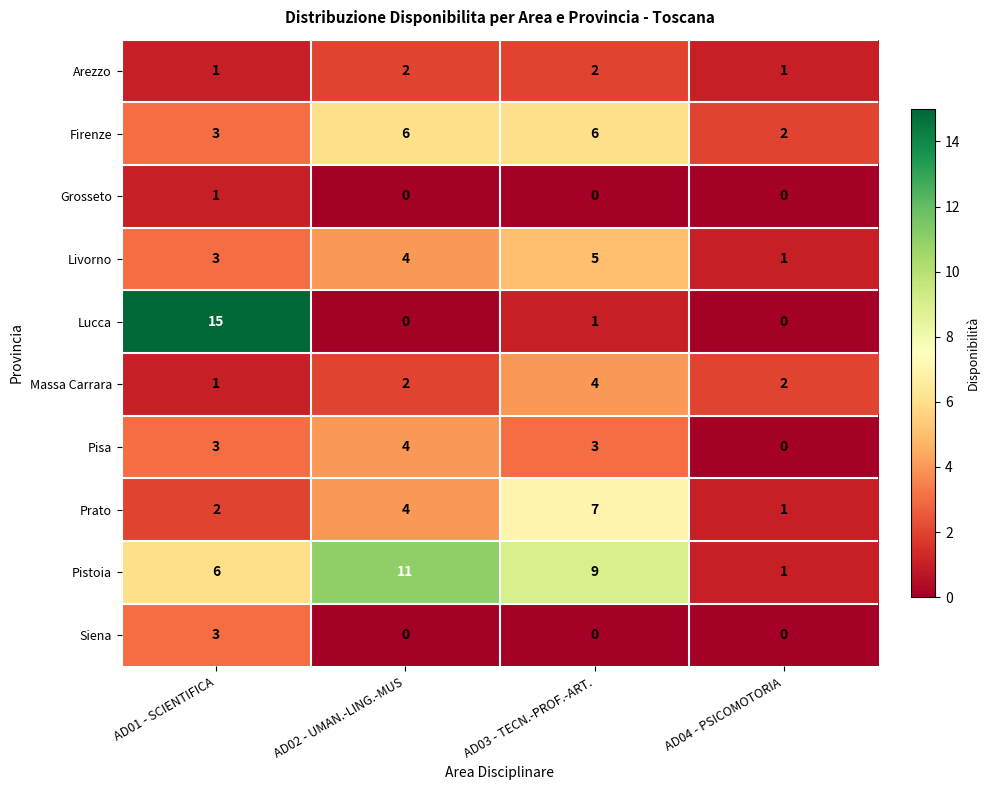

Count the Grosseto values in the range 0 to 1.

4